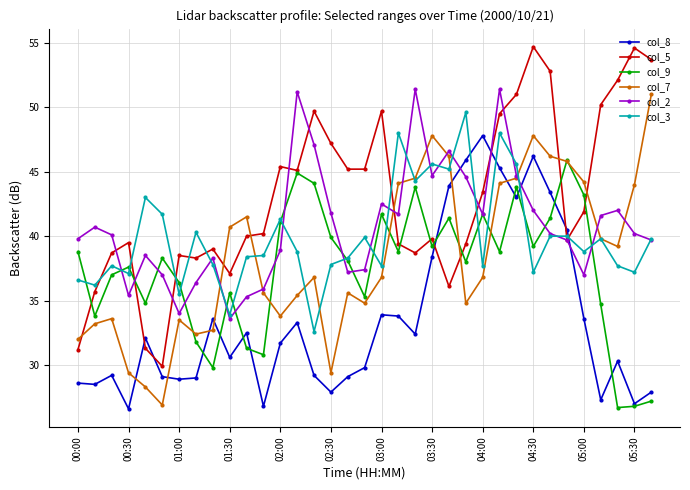

What is the difference between the maximum and minimum values in the col_9 series?

19.2